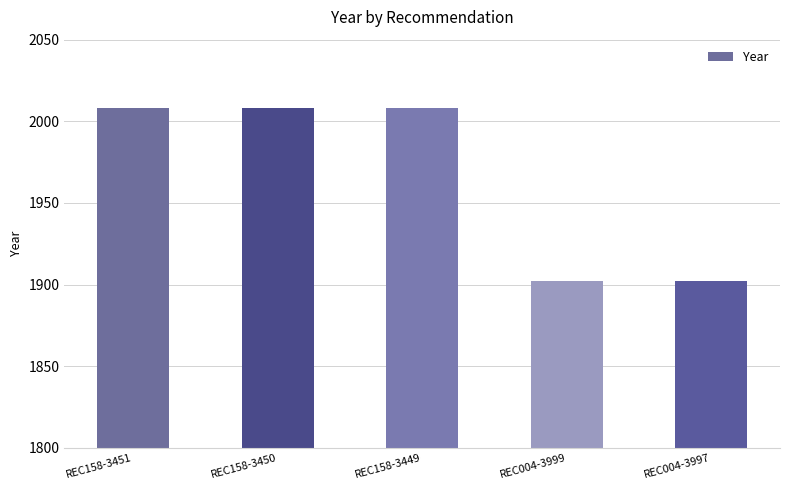

Count the values in the range 1902 to 2008.

5